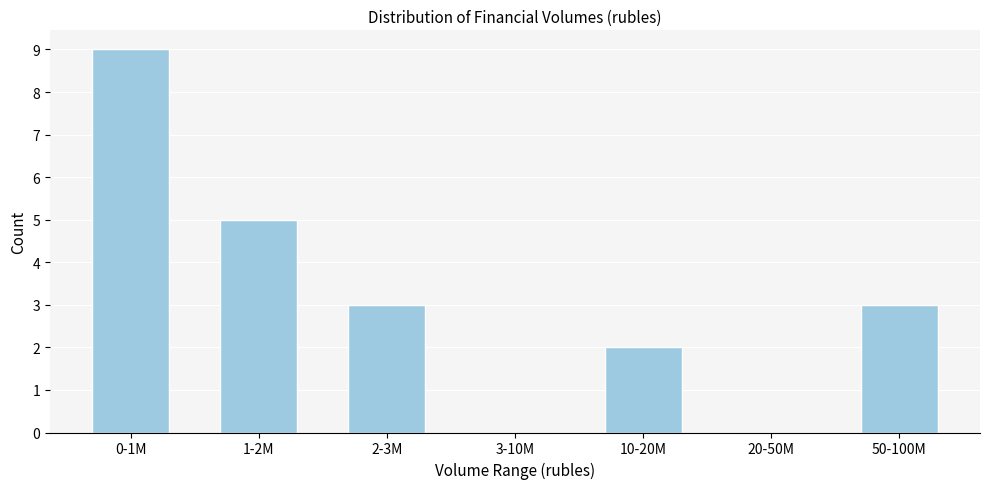

Reading right to left, list all the values displayed in this chart.

50-100M=3	20-50M=0	10-20M=2	3-10M=0	2-3M=3	1-2M=5	0-1M=9